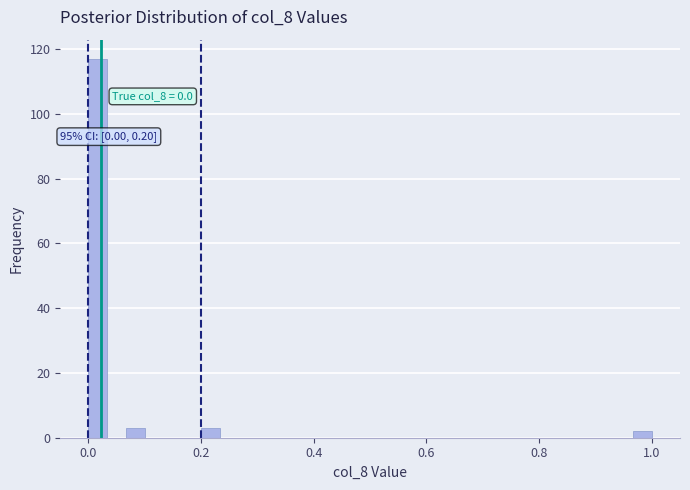

Read against the x-axis, roughly where is the centre of the tallest bar?

0.02